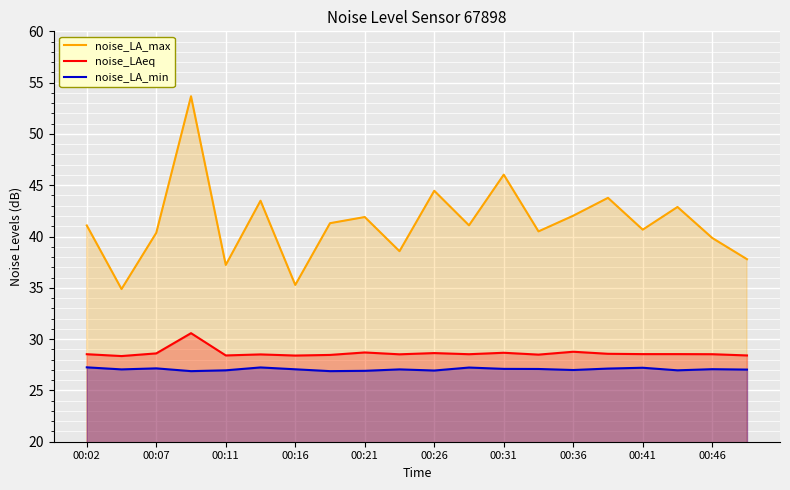

Which series has the largest total across all categories?

noise_LA_max